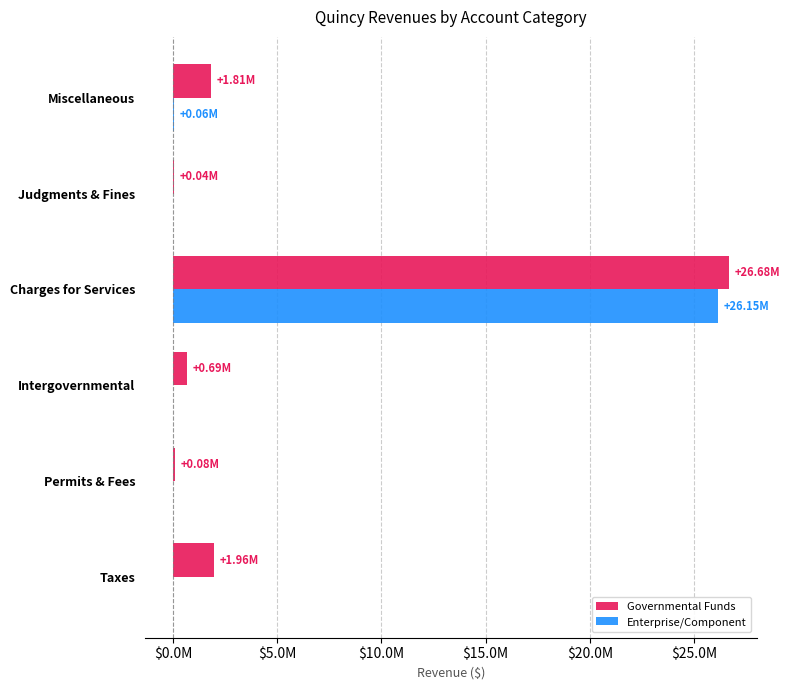

What are all the series names shown in the legend?

Governmental Funds, Enterprise/Component